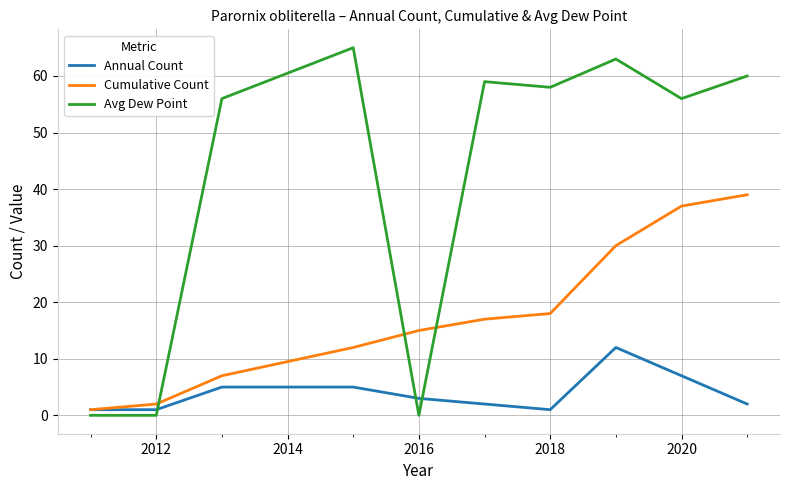

List the series in order of their peak value, lowest first.

Annual Count, Cumulative Count, Avg Dew Point